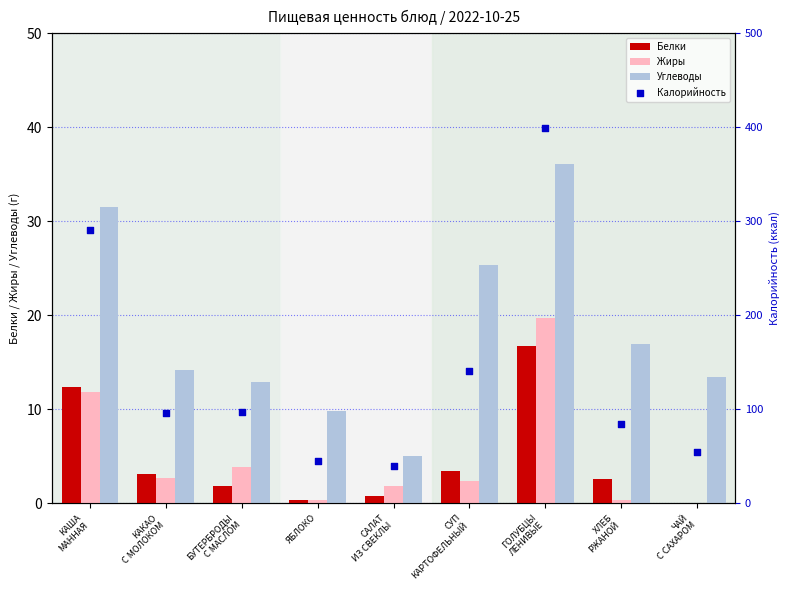

Which series contains the lowest Y value?

Белки